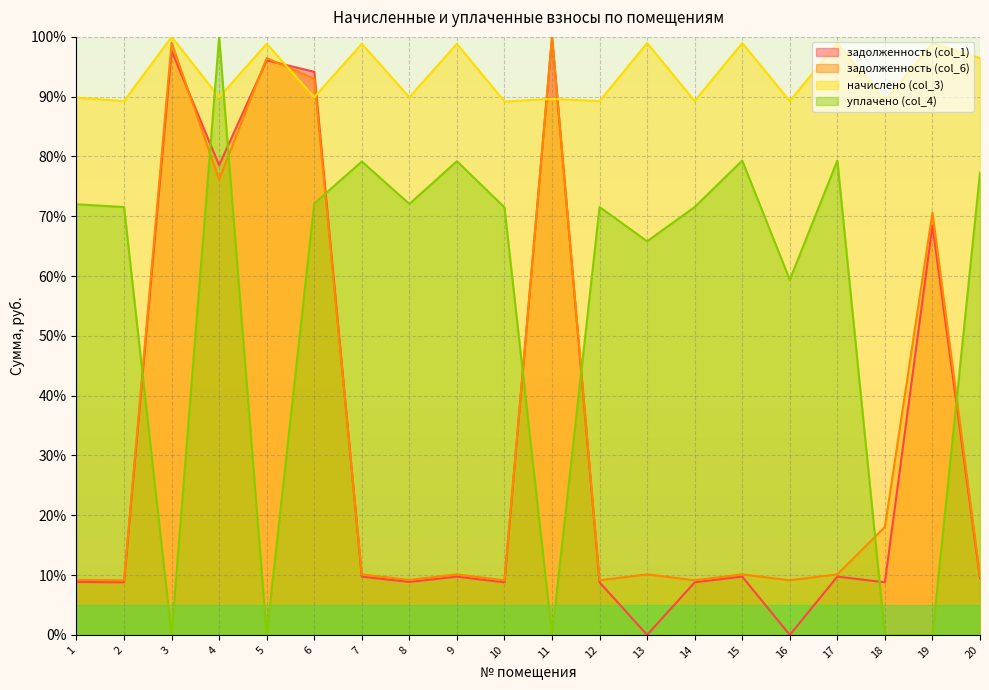

At which category does задолженность (col_1) reach its first local peak?

3